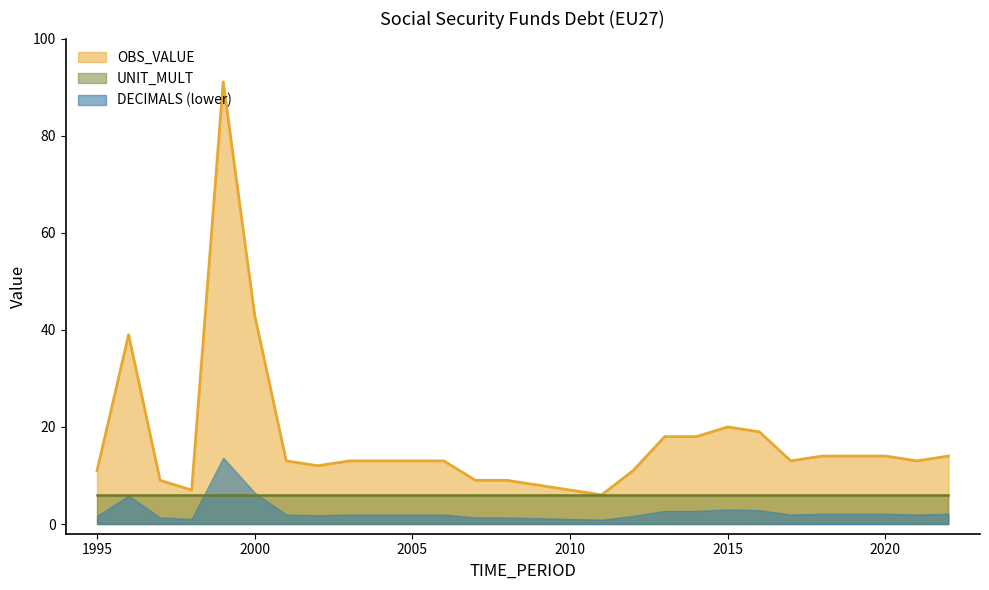

How many distinct data groups are displayed?

3